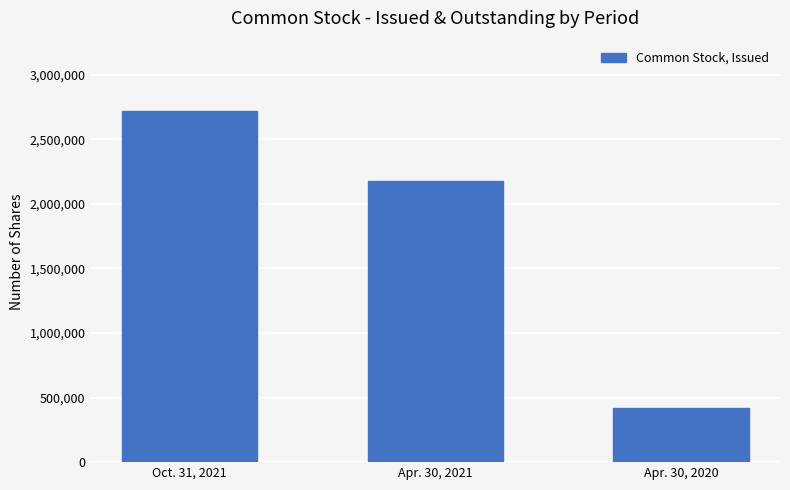

Reading left to right, extract all data points from this chart.

2719310	2178766	417059